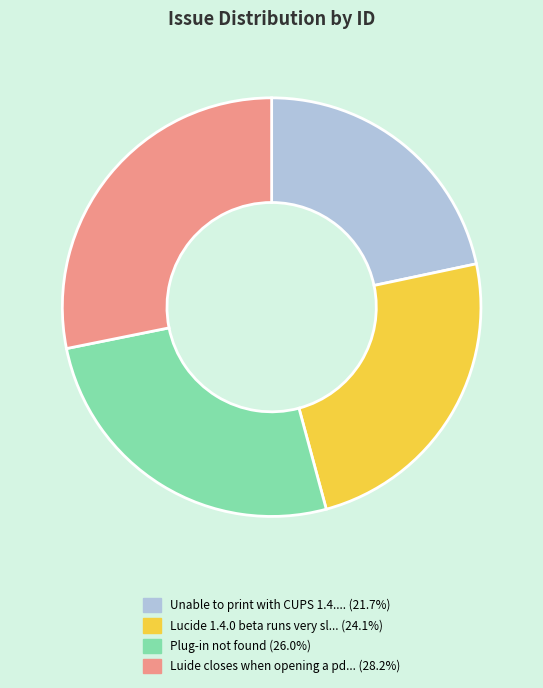

Is there any slice that represents more than half of the pie?

No